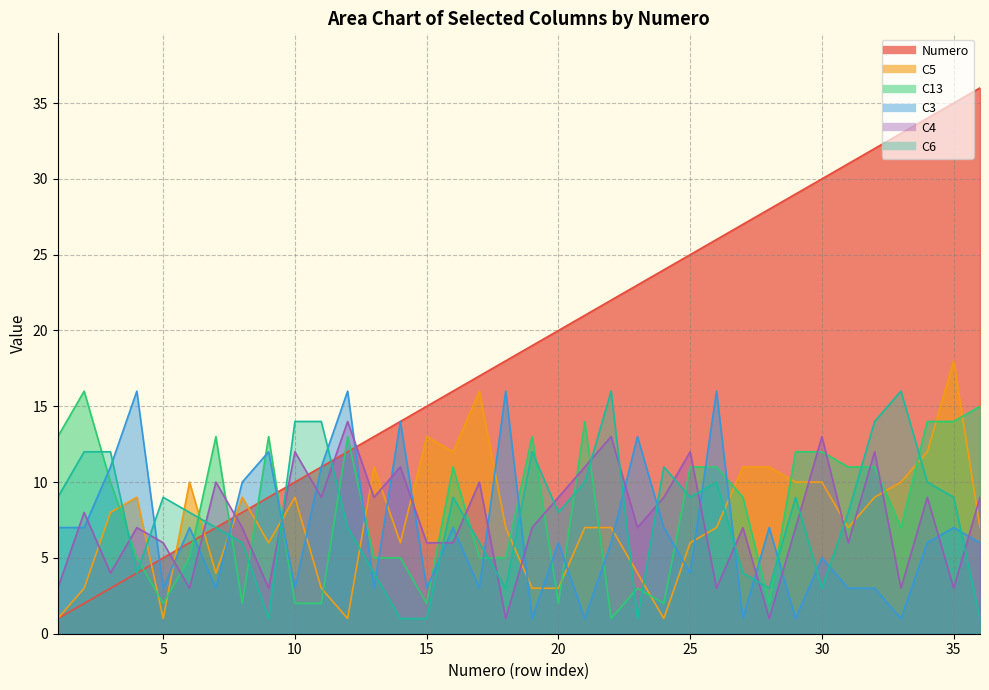

Between 2 and 31, which is larger?

31